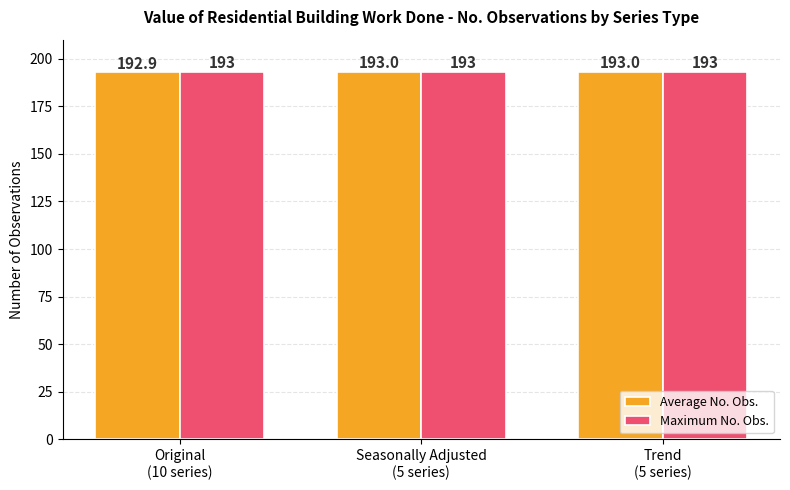

Reading left to right, extract all data points from this chart.

Average No. Obs.: 192.9	193.0	193.0
Maximum No. Obs.: 193.0	193.0	193.0